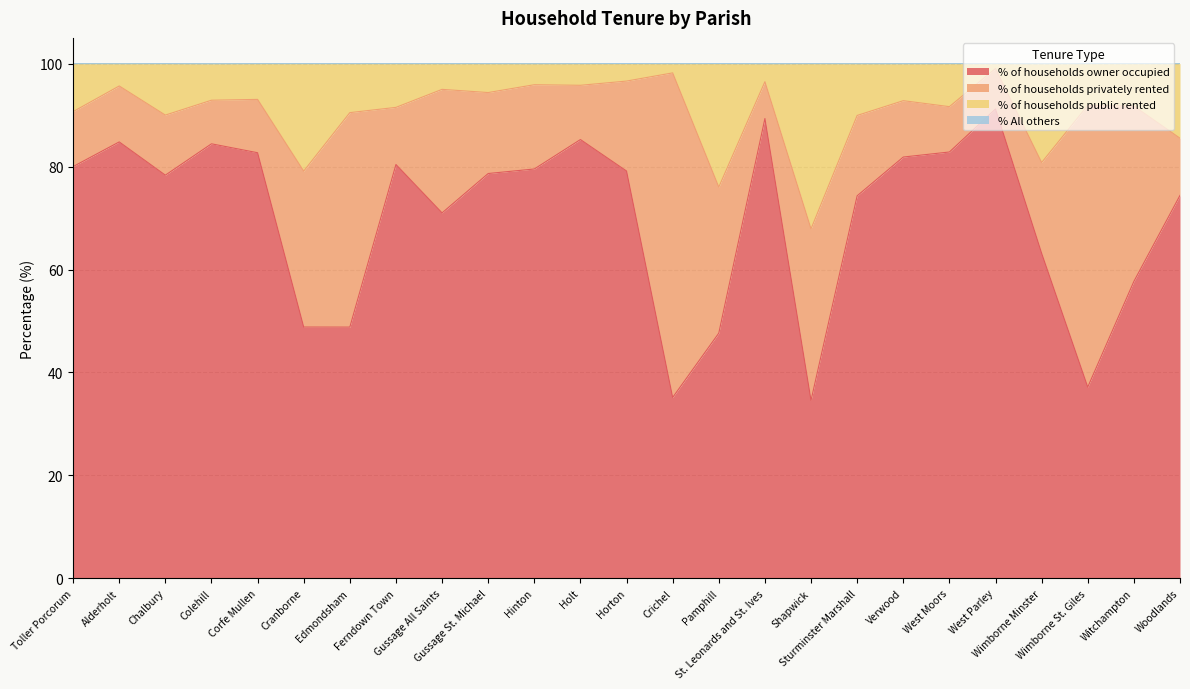

What is the difference between the % of households public rented values at Horton and Wimborne St. Giles?

4.7